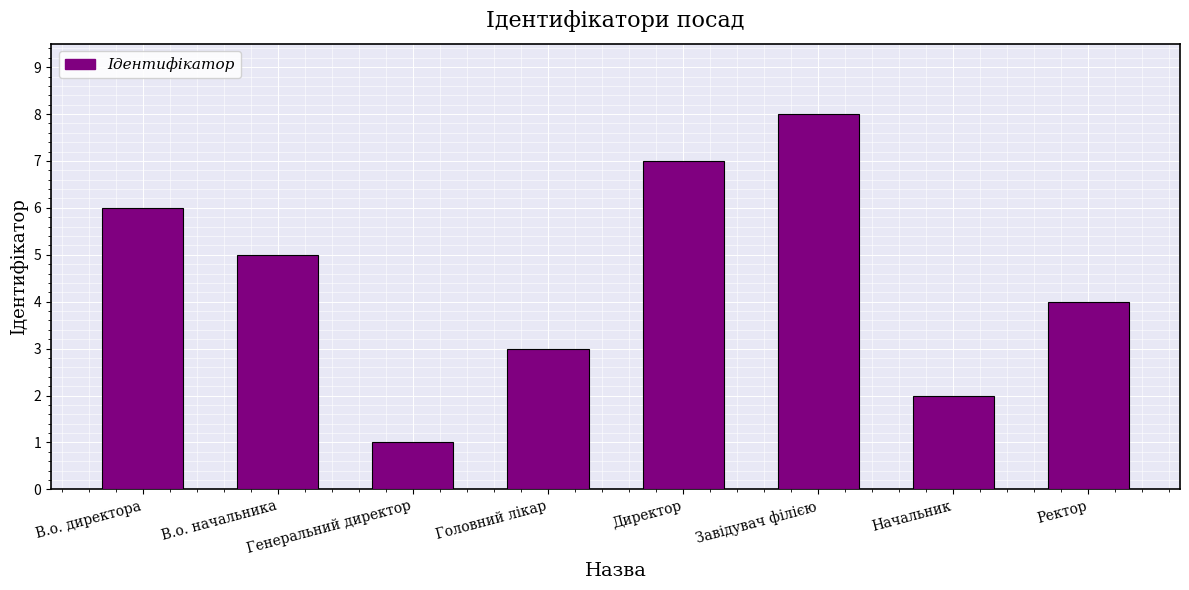

Are the bars grouped side by side (vs. stacked)?

No